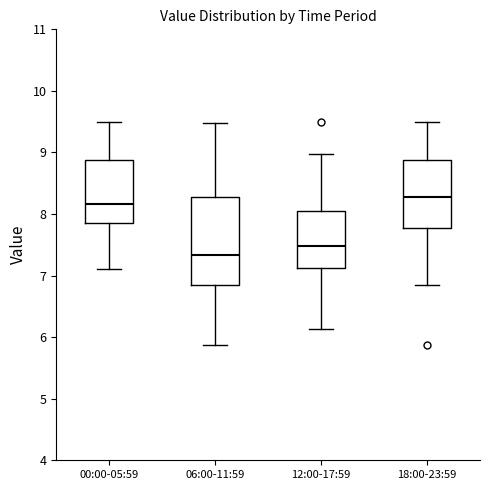

Reading left to right, read every box against the y-axis: the position of its median line, the range the box covers, and the ends of its whiskers. The values are not printed on the chart, so give them approximately, as read against the axis.

00:00-05:59: median 8.2, box 7.9 to 8.9, whiskers 7.1 to 9.5
06:00-11:59: median 7.3, box 6.9 to 8.3, whiskers 5.9 to 9.5
12:00-17:59: median 7.5, box 7.1 to 8.1, whiskers 6.1 to 9.0
18:00-23:59: median 8.3, box 7.8 to 8.9, whiskers 6.9 to 9.5